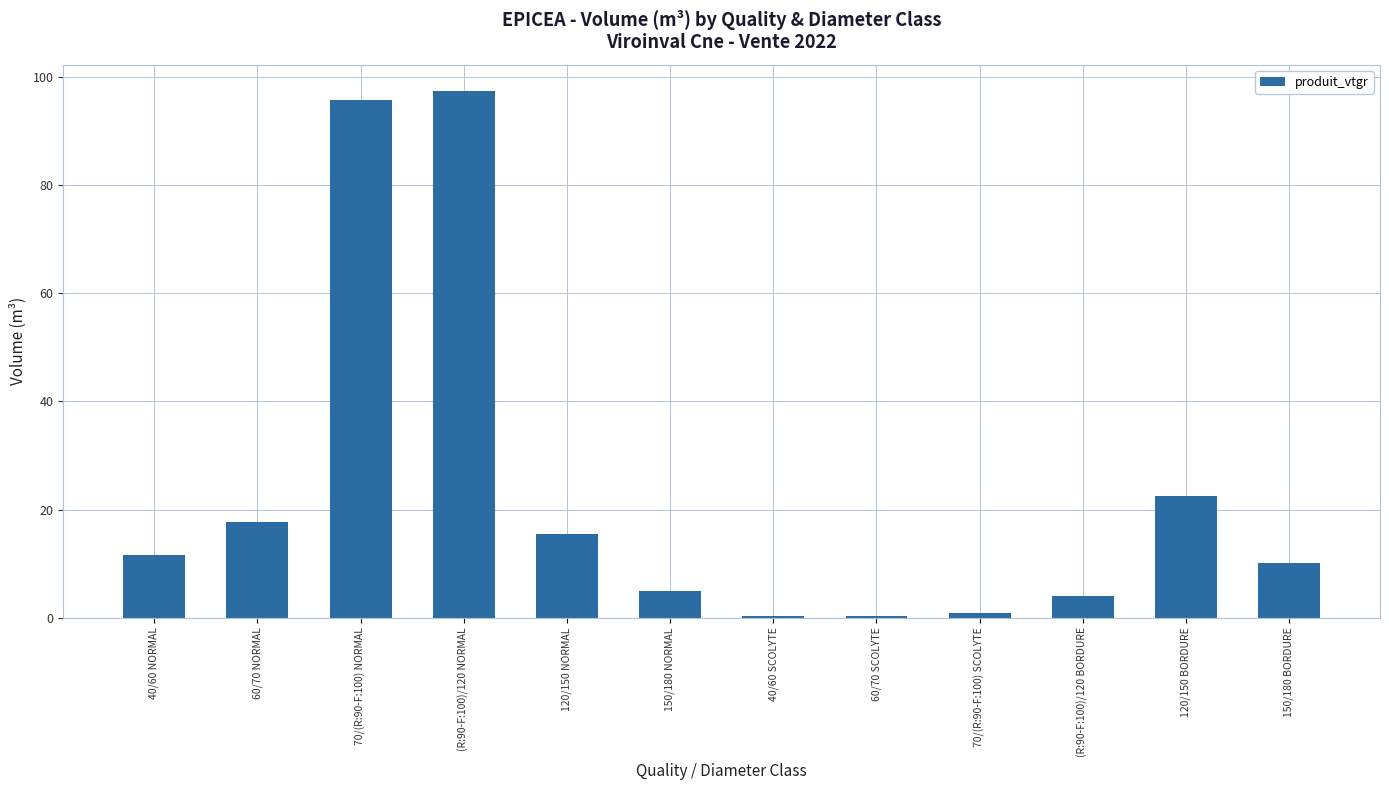

At which category does the chart reach its peak across all series?

(R:90-F:100)/120 NORMAL